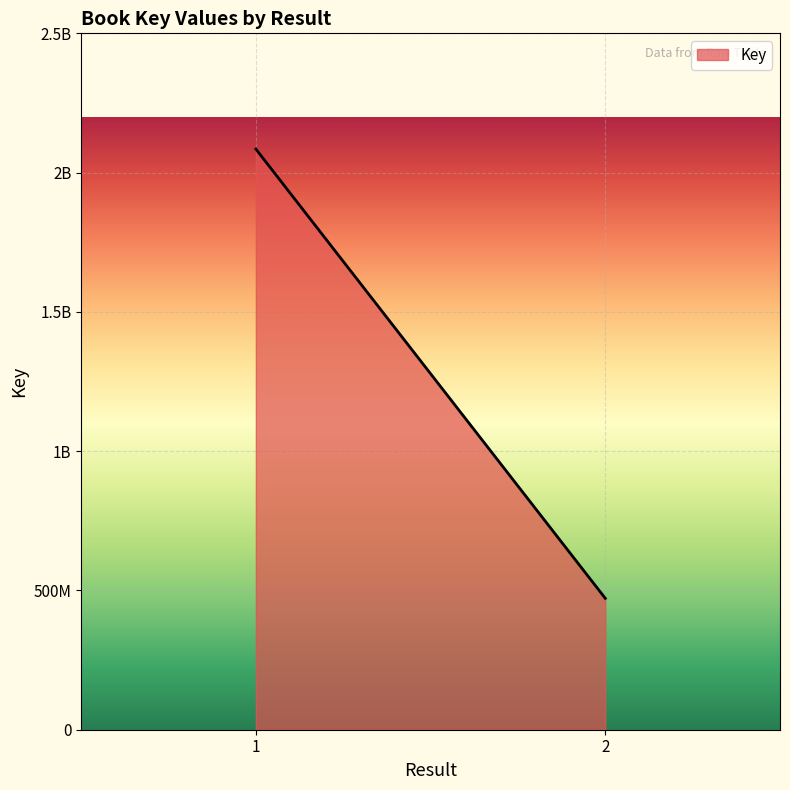

At which category does the chart reach its peak across all series?

1